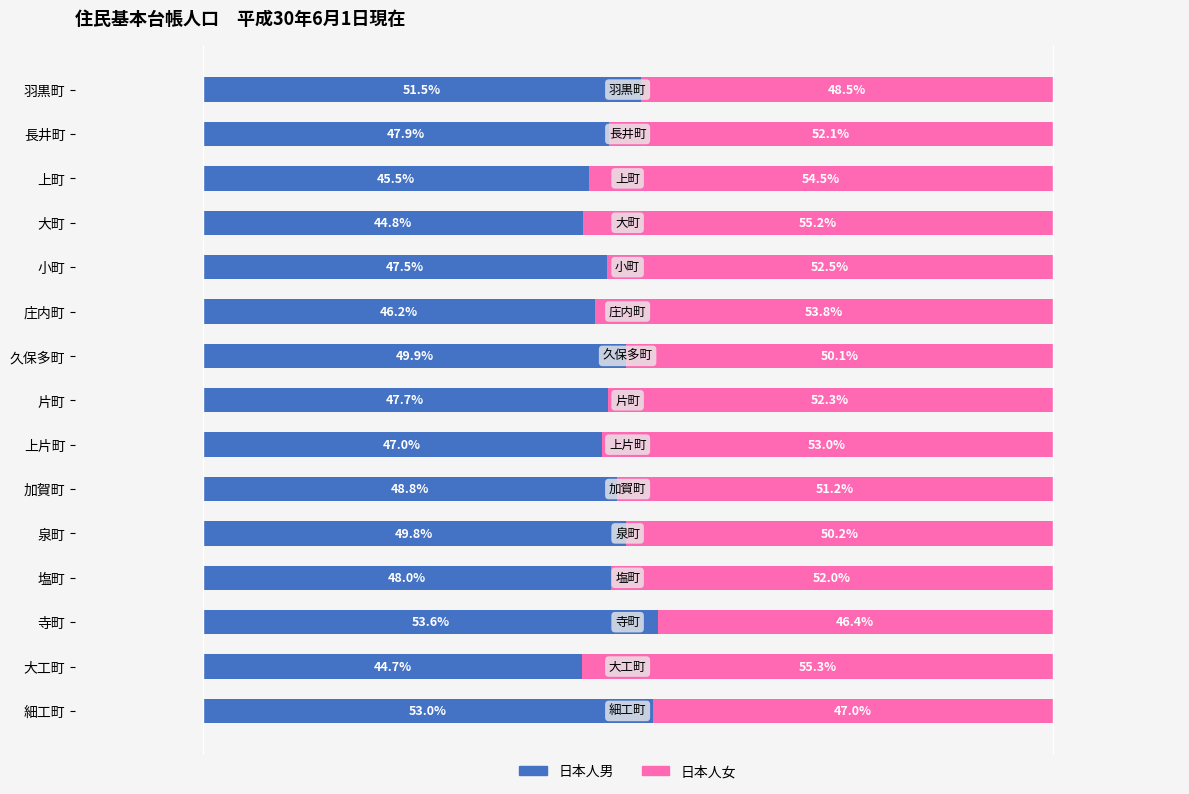

Which series changed the most between 上町 and 庄内町?

日本人男